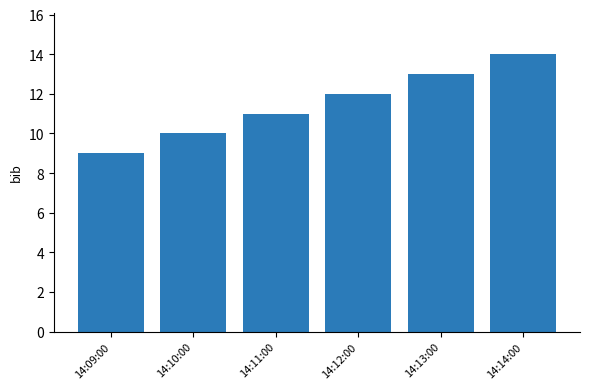

Does the chart contain stacked bars?

No